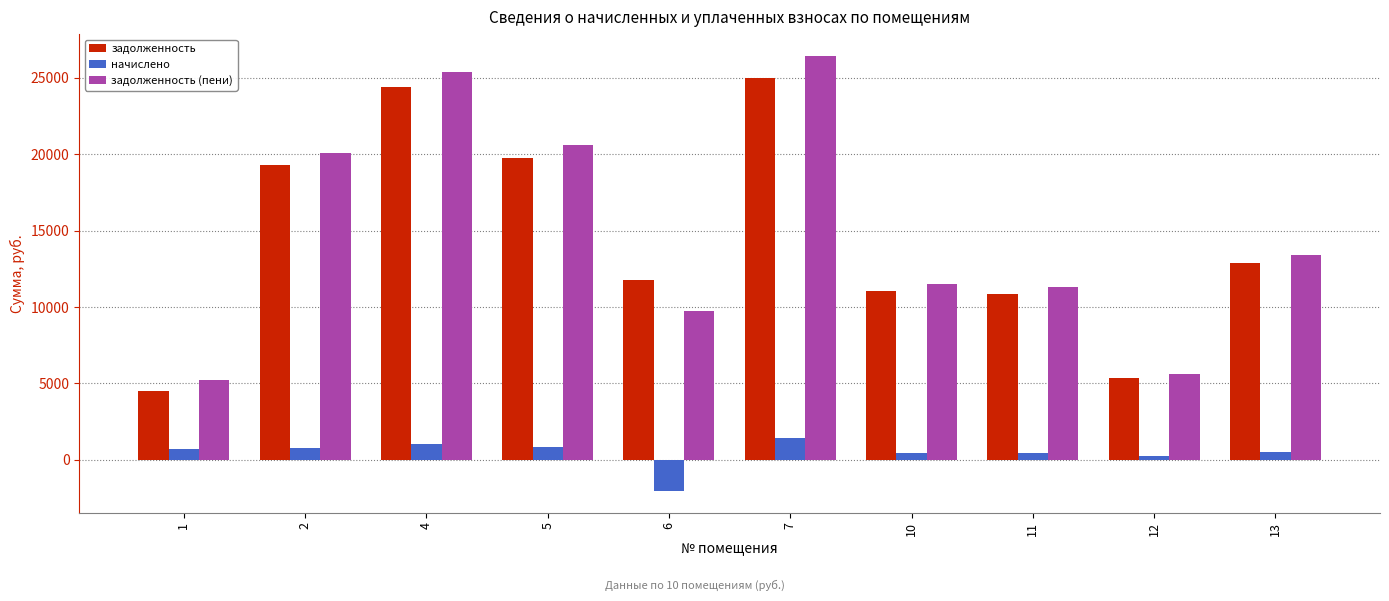

Is it true that начислено equals 819.0 at 5?

True